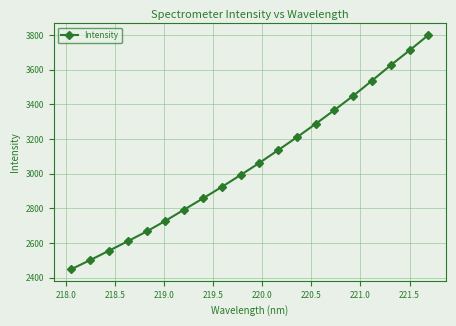

What is the value of the 11th point from the left?

3061.6